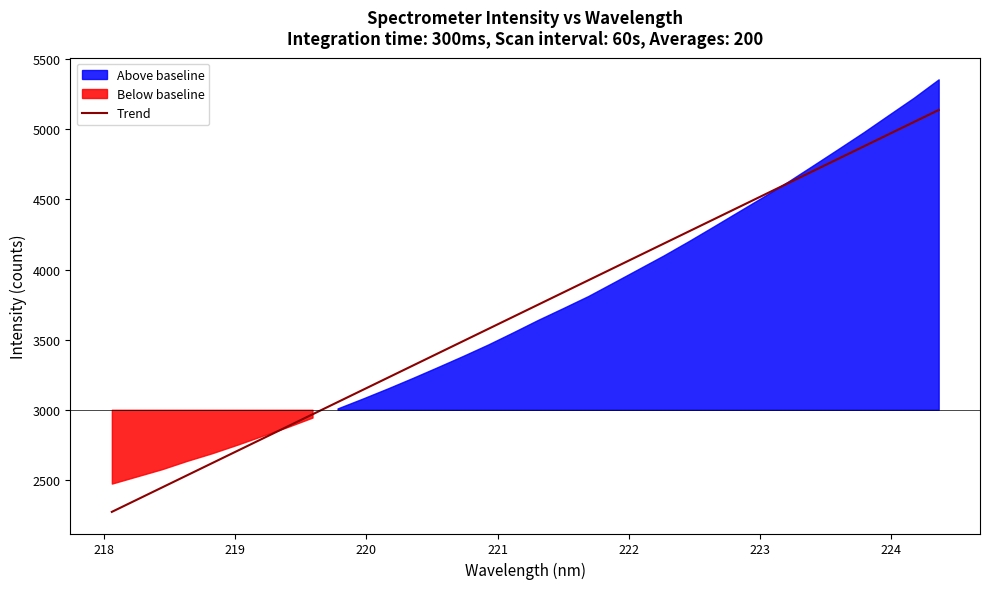

Reading left to right, transcribe all the data shown in this chart.

2272.1	2359.0	2445.9	2532.9	2619.8	2706.7	2793.6	2880.5	2967.4	3054.3	3141.2	3228.1	3314.9	3401.8	3488.6	3575.4	3662.3	3749.1	3835.9	3922.7	4009.5	4096.3	4183.1	4269.9	4356.7	4443.4	4530.2	4616.9	4703.7	4790.4	4877.1	4963.8	5050.5	5137.2